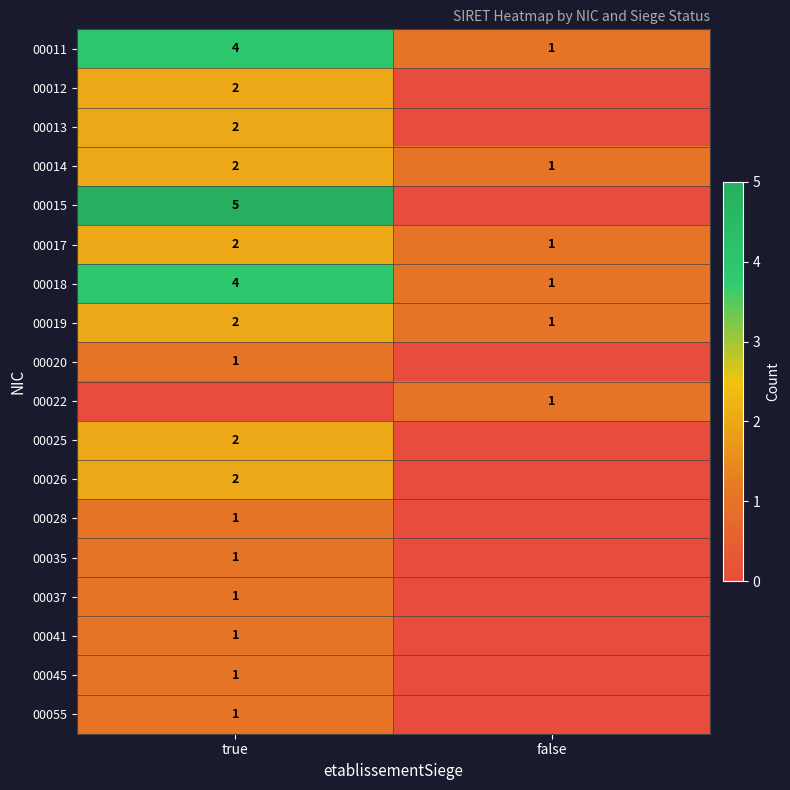

True or false: 00035 has a value of 1 at true.

True